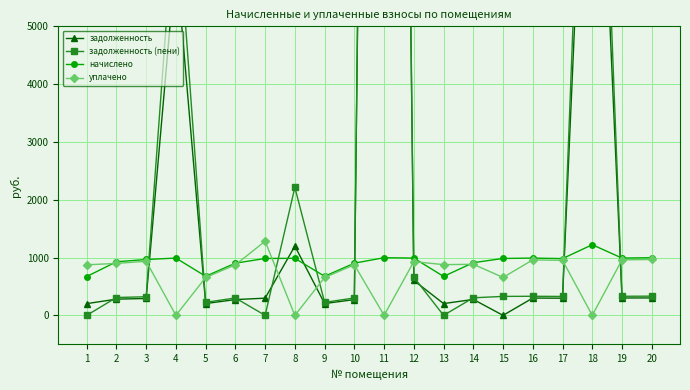

List the series in order of their peak value, highest first.

задолженность (пени), задолженность, уплачено, начислено